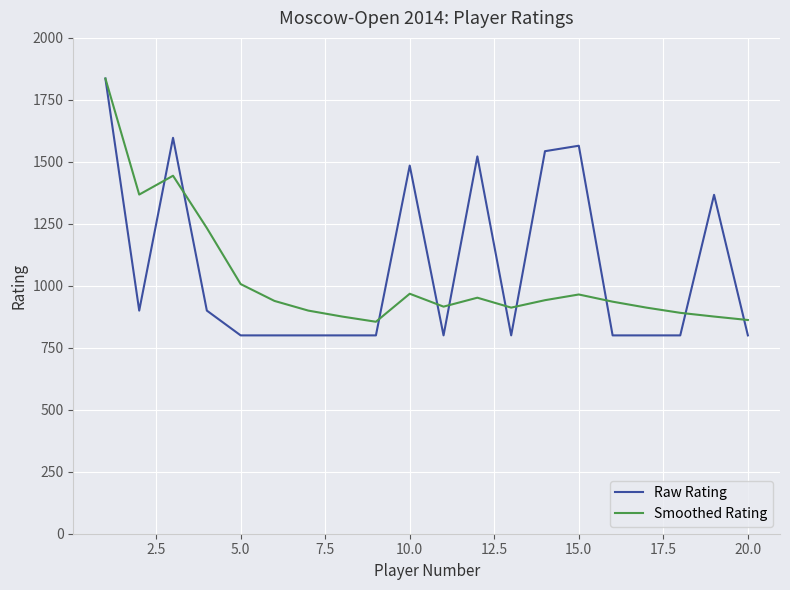

Which series has the widest spread of values?

Raw Rating